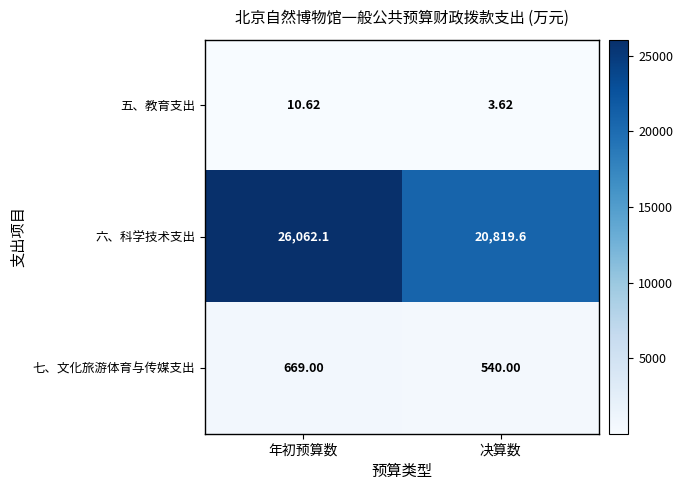

Between 年初预算数 and 决算数, which series saw the biggest shift?

六、科学技术支出